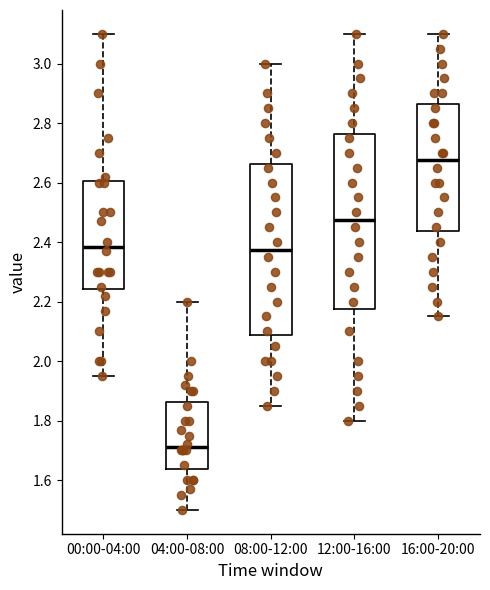

Which box has the highest median line?

16:00-20:00